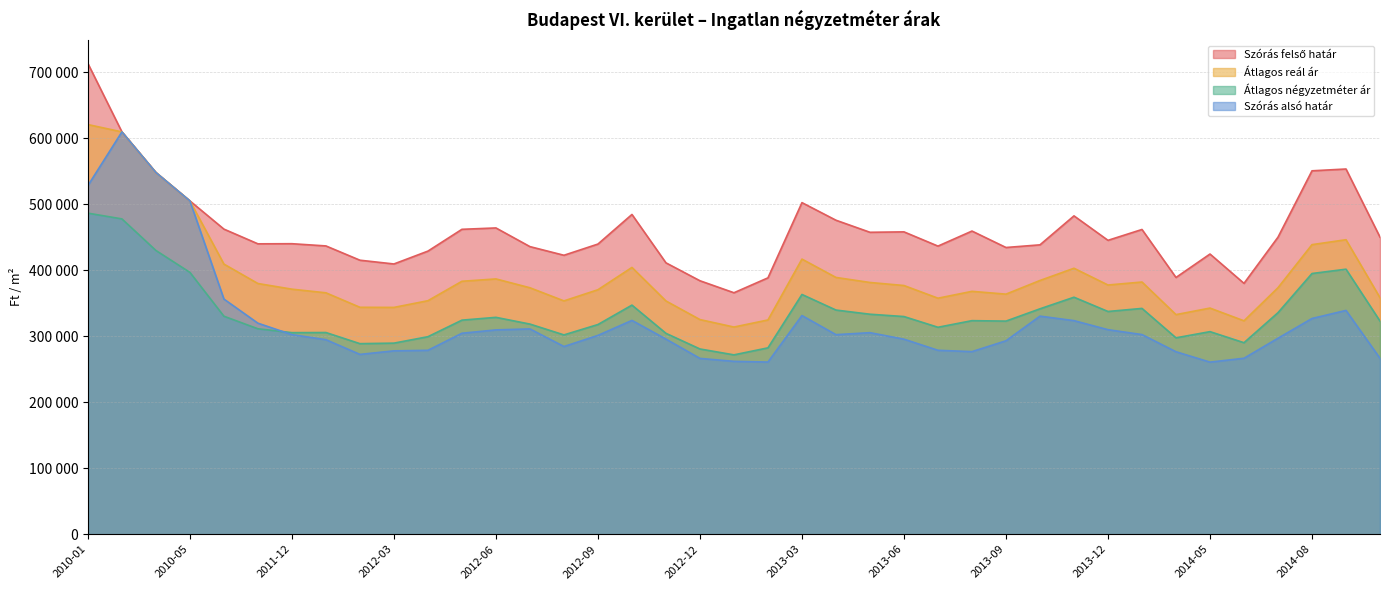

What is the sum of all Átlagos négyzetméter ár values?

13060269